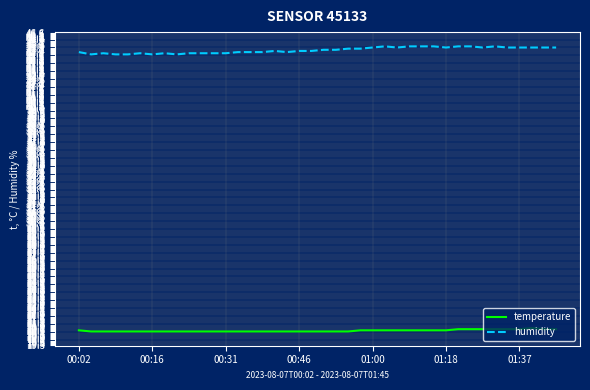

What is the difference between the maximum and minimum values in the humidity series?

0.7